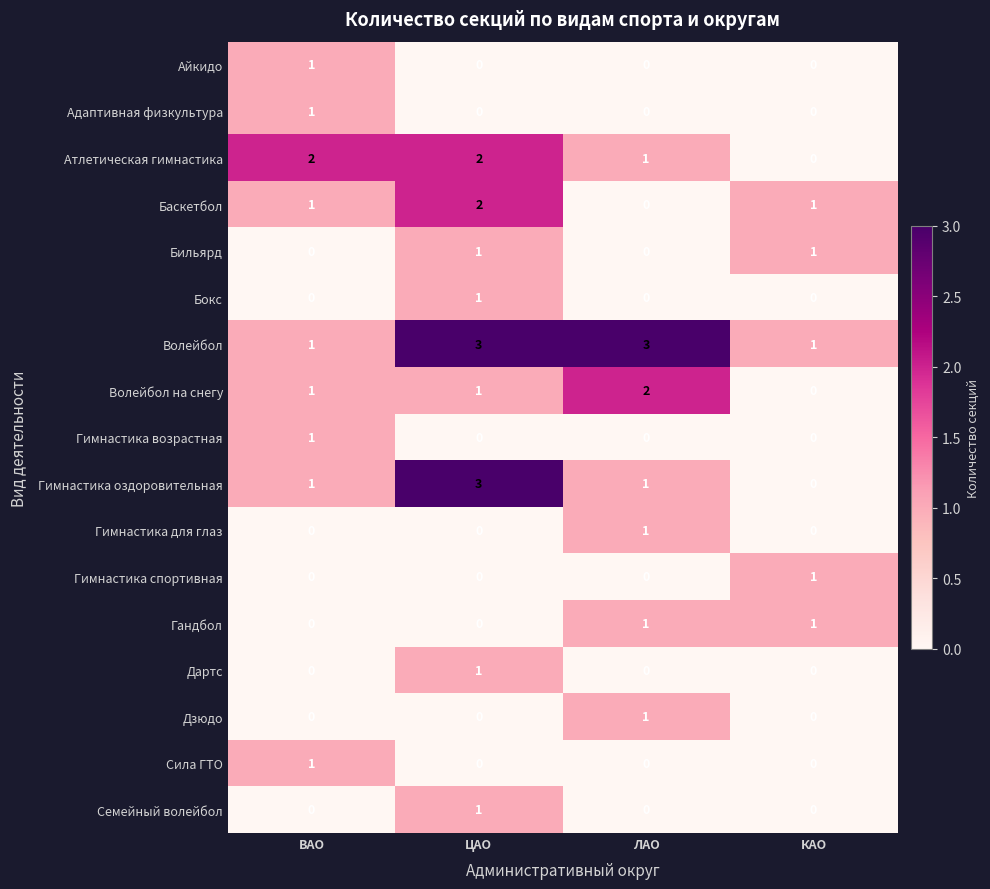

Which category has the highest value in the Дартс series?

ЦАО